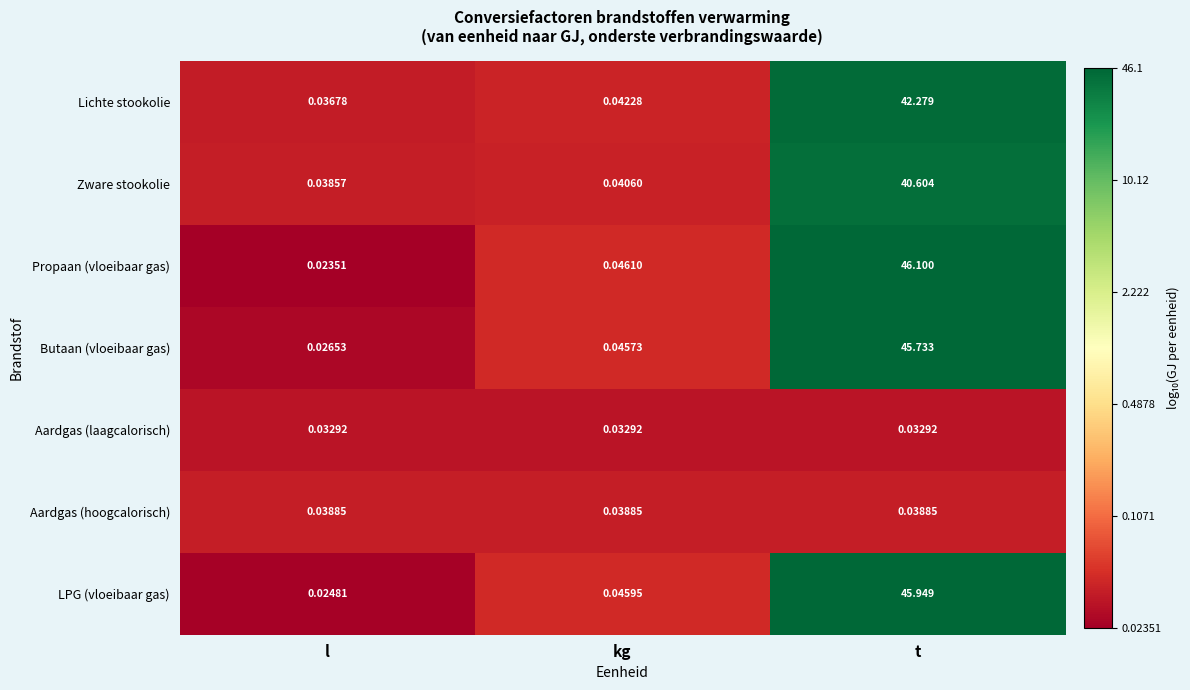

Which series has the widest spread of values?

Propaan (vloeibaar gas)